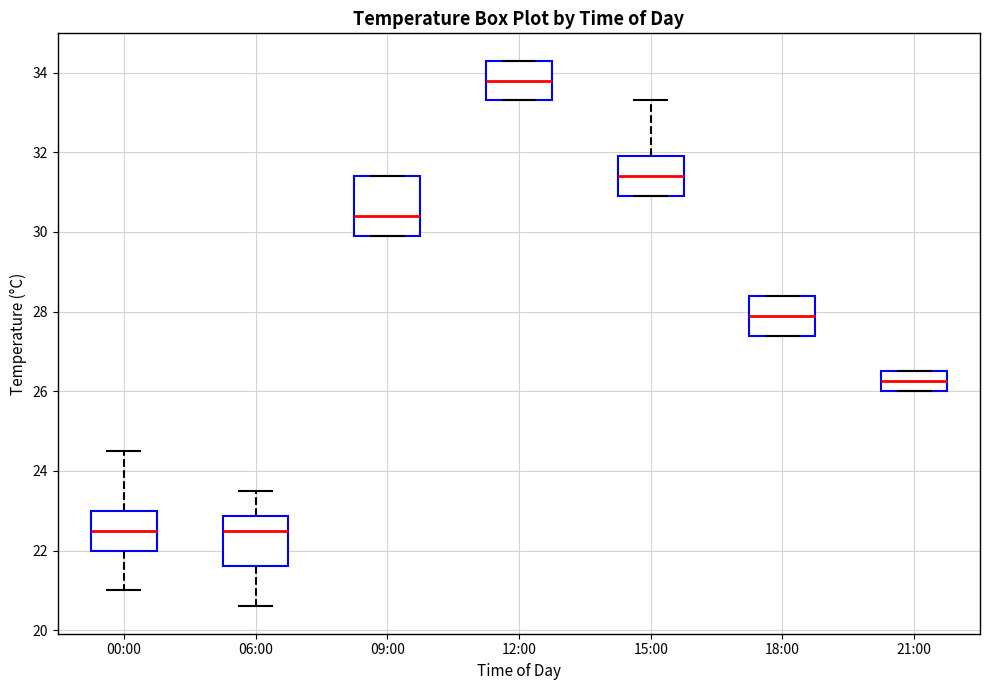

Where does the median line of the box for 18:00 sit on the y-axis? The values are not printed on the chart, so give them approximately, as read against the axis.

28.0